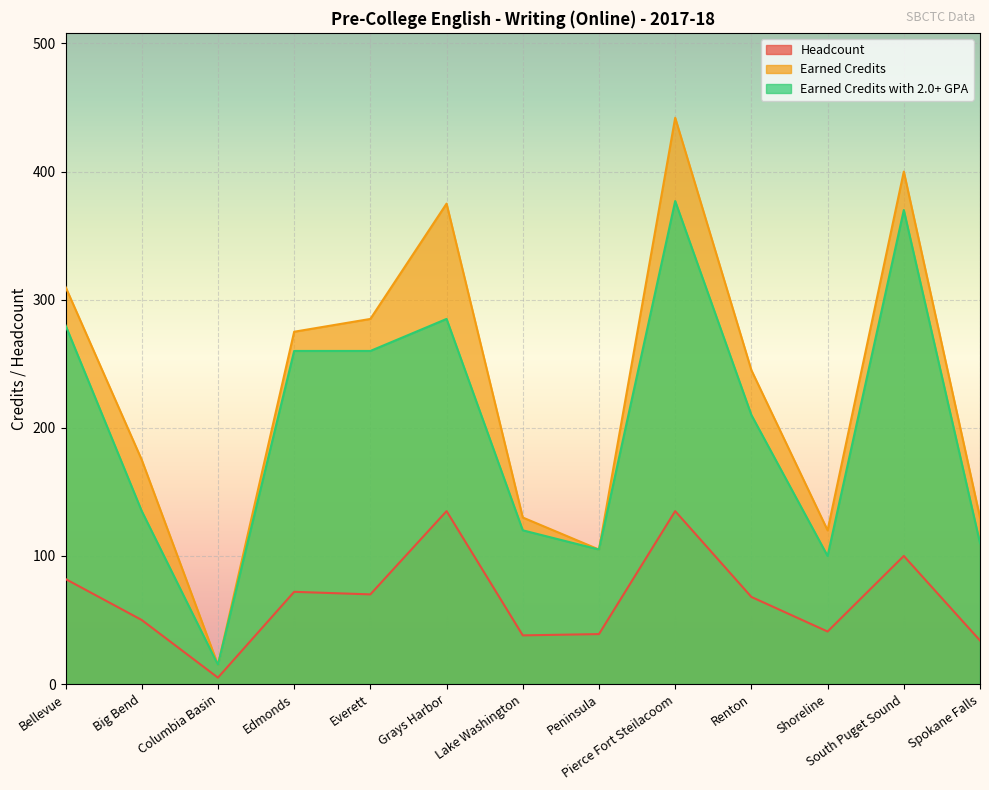

Reading right to left, list all the values displayed in this chart.

Headcount: 34	100	41	68	135	39	38	135	70	72	5	50	82
Earned Credits: 130	400	120	245	442	105	130	375	285	275	15	175	310
Earned Credits with 2.0+ GPA: 110	370	100	210	377	105	120	285	260	260	15	135	280